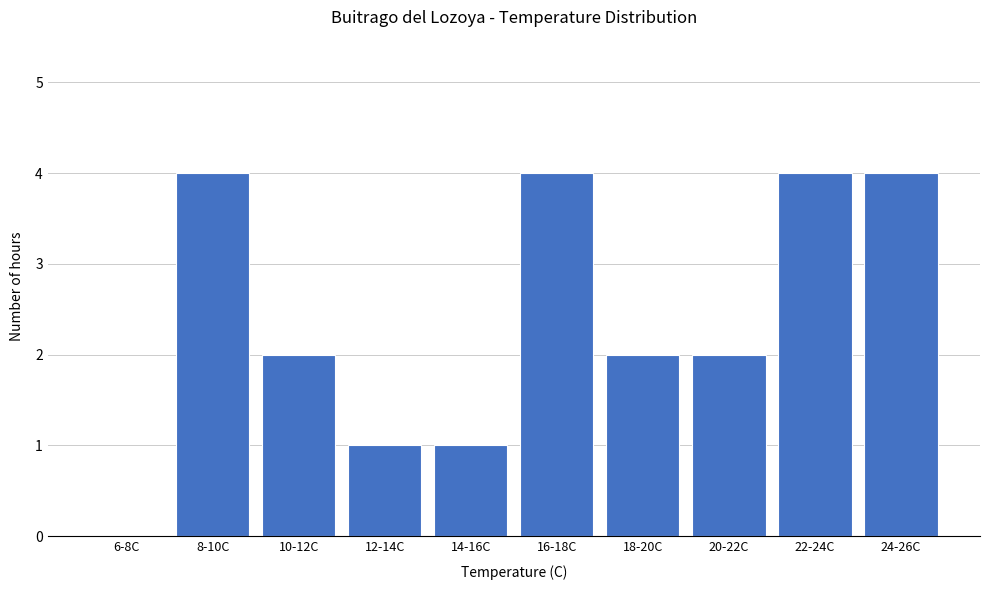

Reading left to right, what are all the values shown in this chart?

6-8C=0	8-10C=4	10-12C=2	12-14C=1	14-16C=1	16-18C=4	18-20C=2	20-22C=2	22-24C=4	24-26C=4